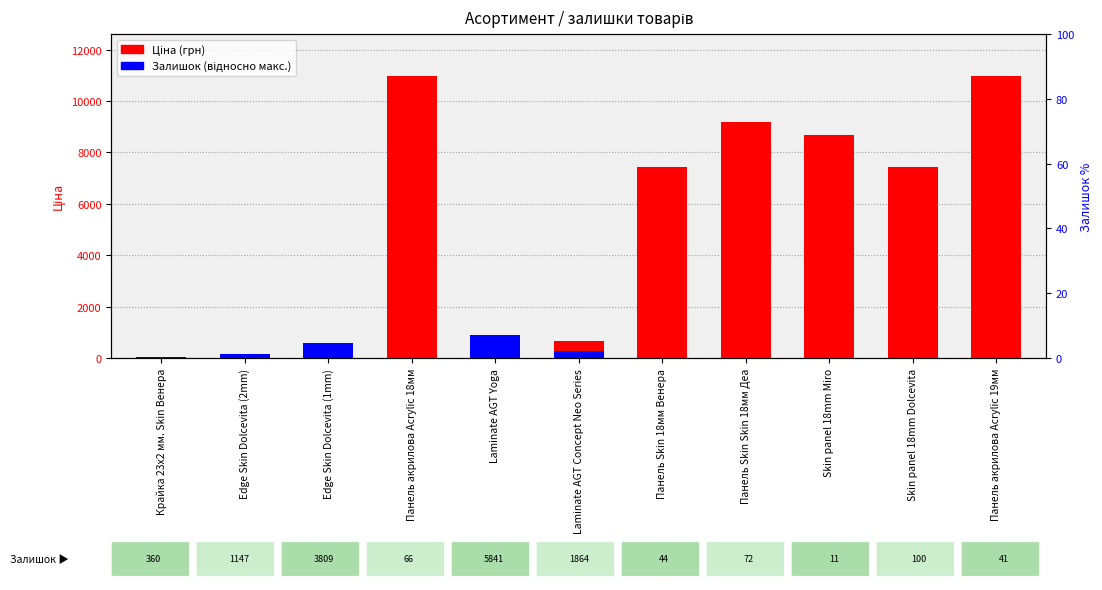

How many data points in Залишок (scaled) are above 15?

6